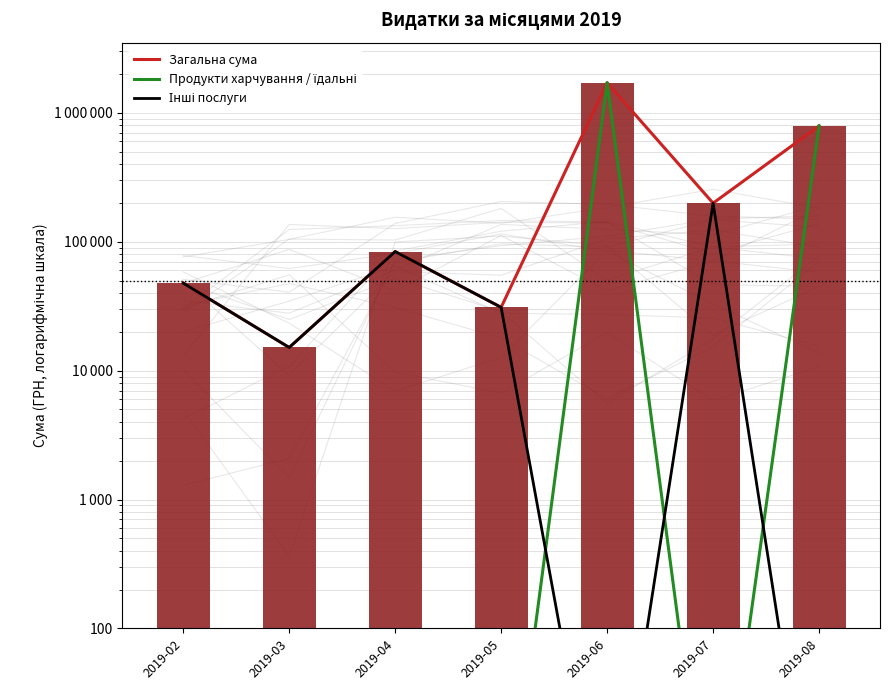

Is the value of Загальна сума at 2019-08 greater than the value of Продукти харчування / їдальні at 2019-06?

No